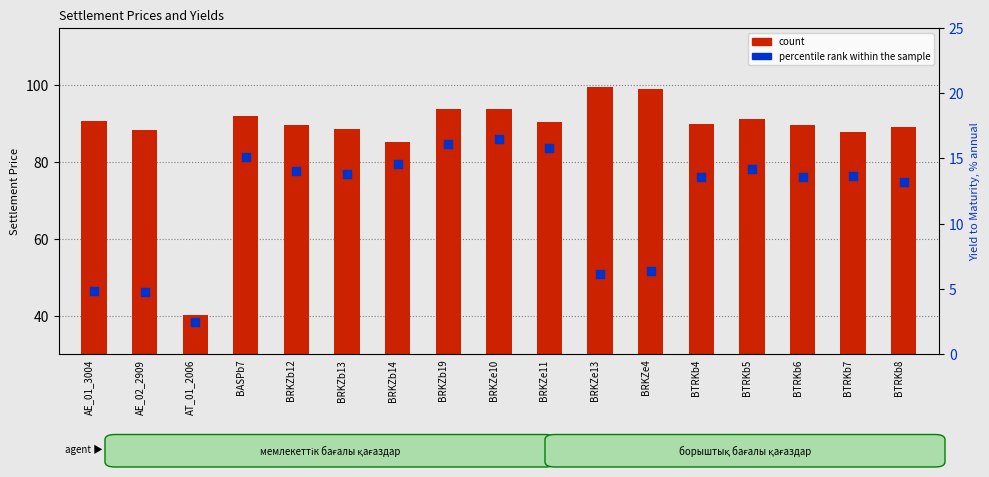

Which series has the largest total across all categories?

count